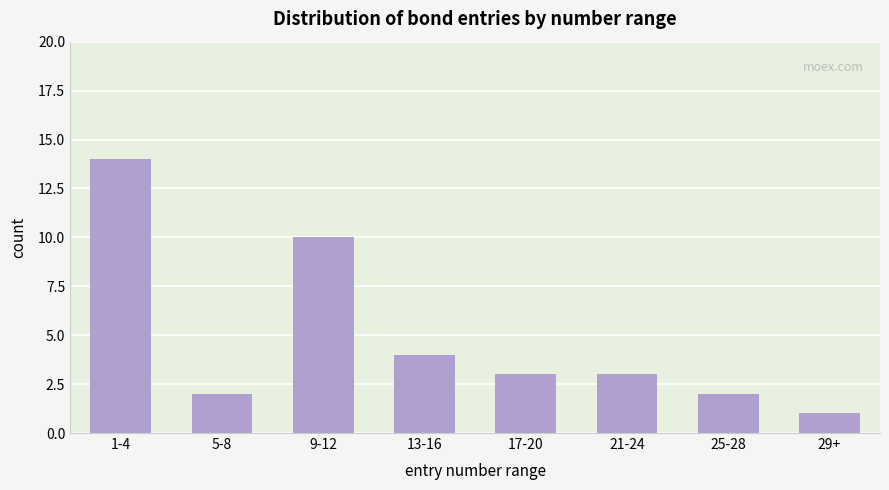

Reading left to right, transcribe all the data shown in this chart.

14	2	10	4	3	3	2	1